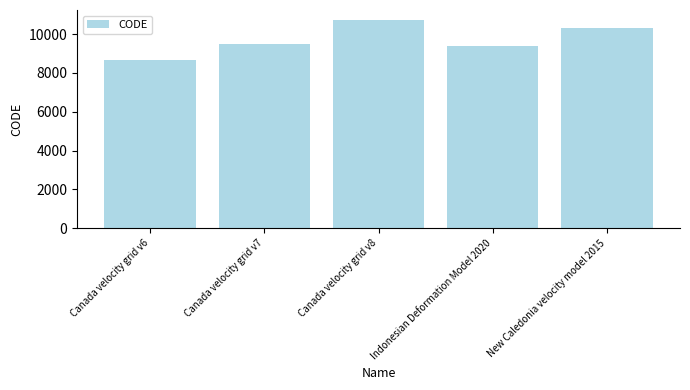

What position from the right is New Caledonia velocity model 2015?

1